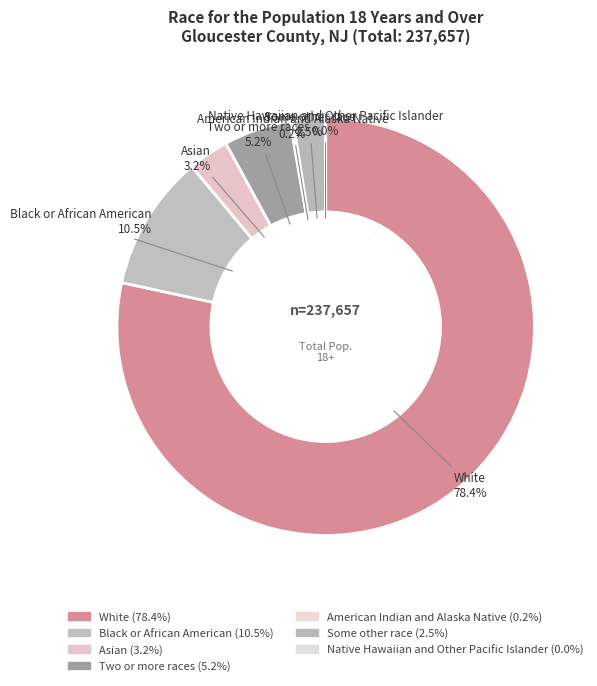

Rank the categories by value from highest to lowest.

White, Black or African American, Two or more races, Asian, Some other race, American Indian and Alaska Native, Native Hawaiian and Other Pacific Islander